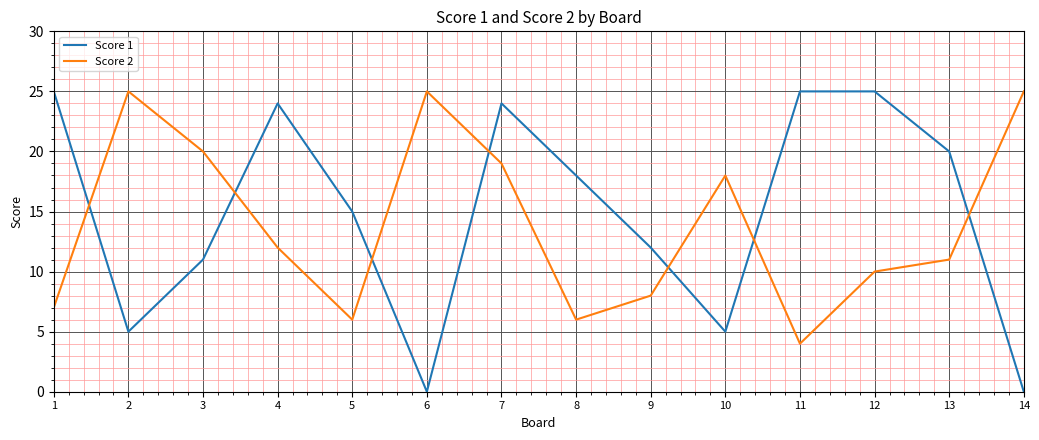

The Score 2 series shows 2 at 1. True or false?

False